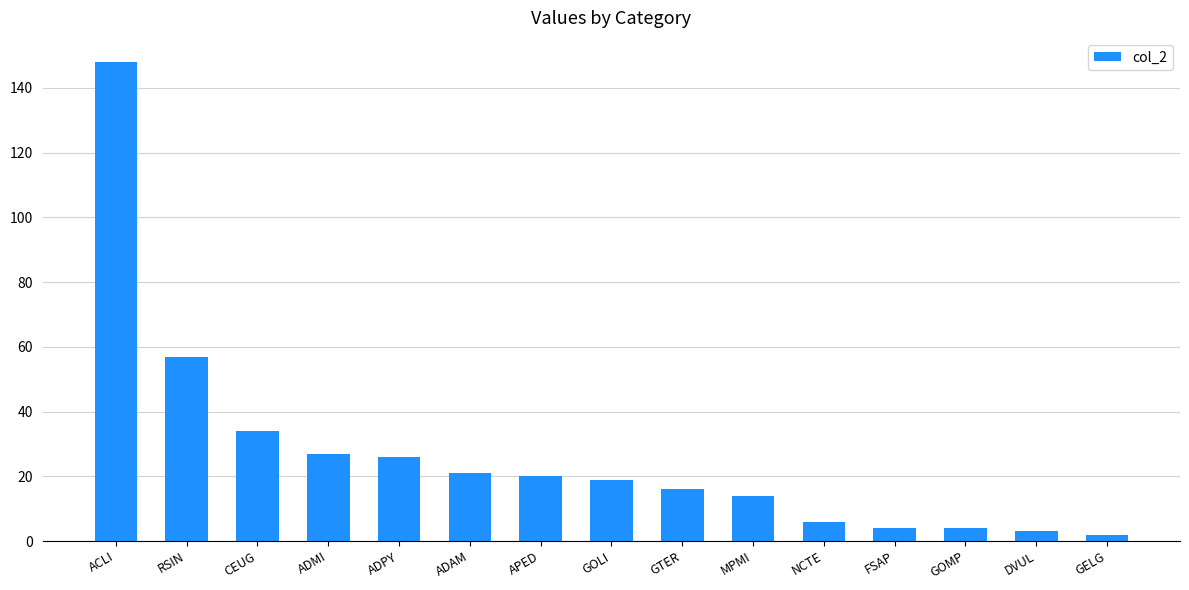

At which category does the chart reach its peak across all series?

ACLI